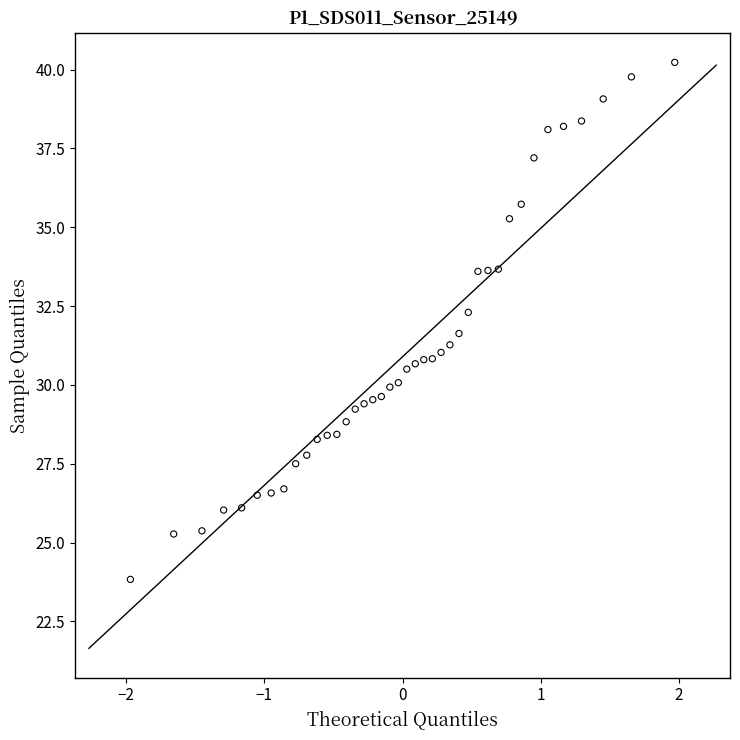

What is the range of Y values (max minus min)?

16.4